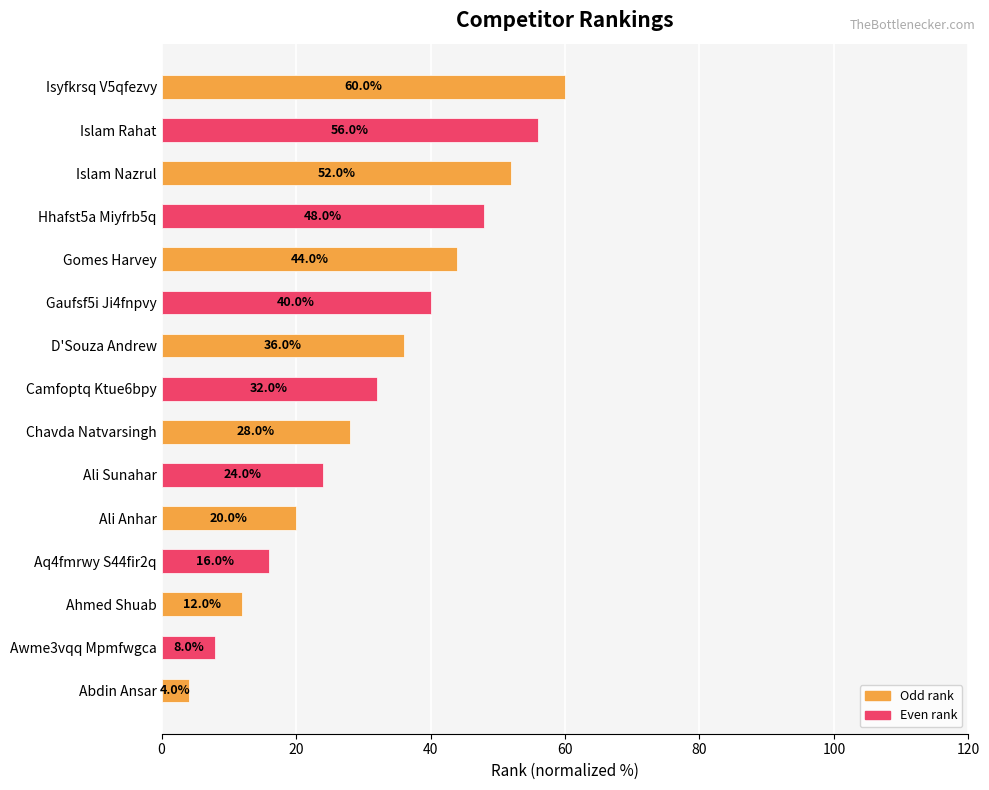

What is the sum of all values?

480.0